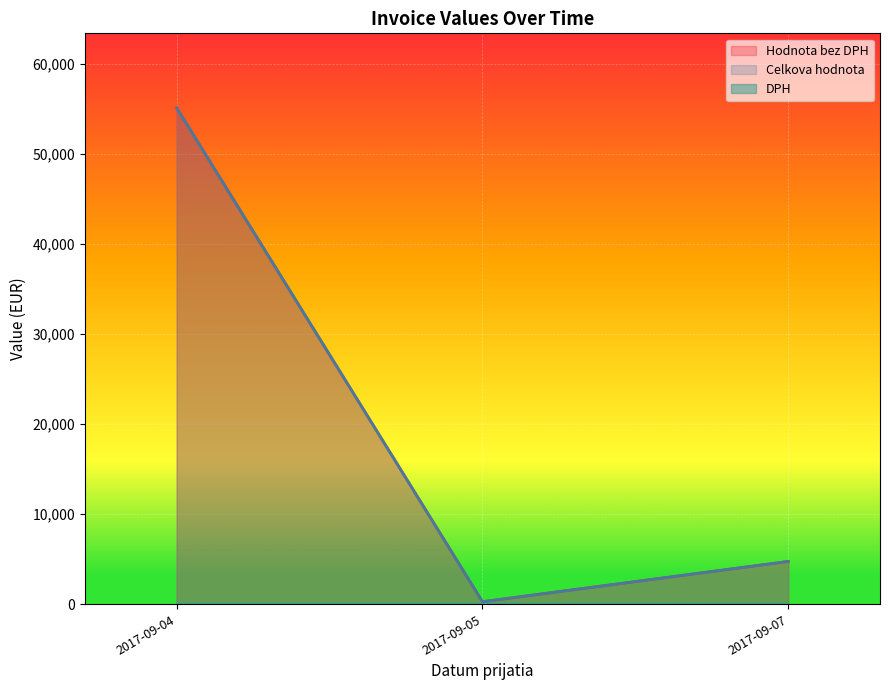

Is the value of Hodnota bez DPH at 2017-09-05 greater than the value of DPH at 2017-09-07?

Yes